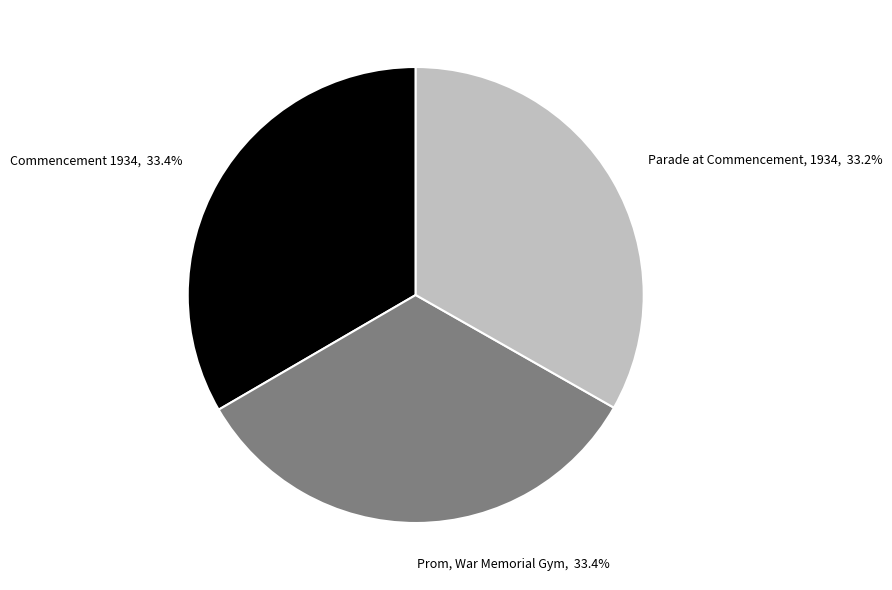

Count the number of slices in the pie.

3